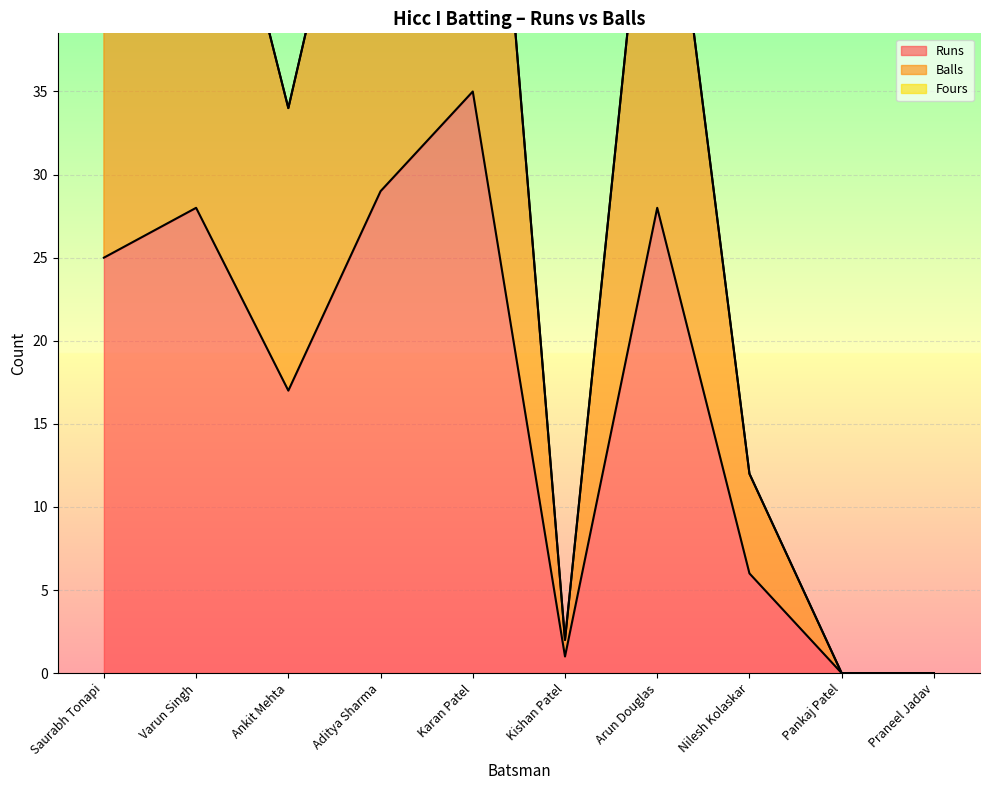

Which series has the largest range (max minus min)?

Balls